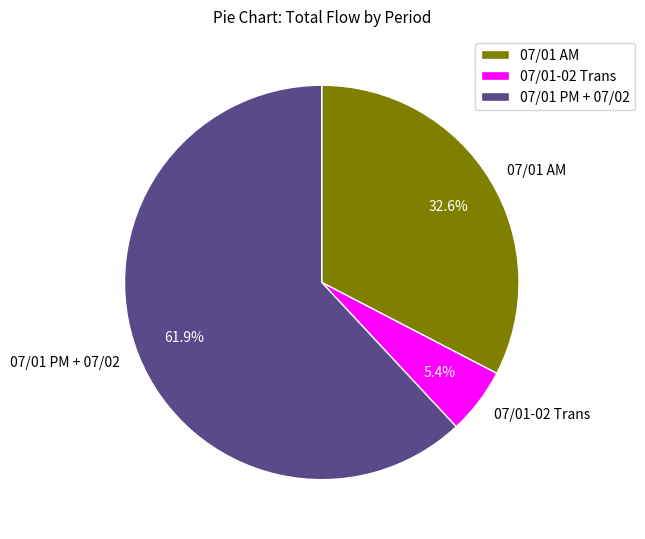

What is the smallest slice in the pie chart?

07/01-02 Trans